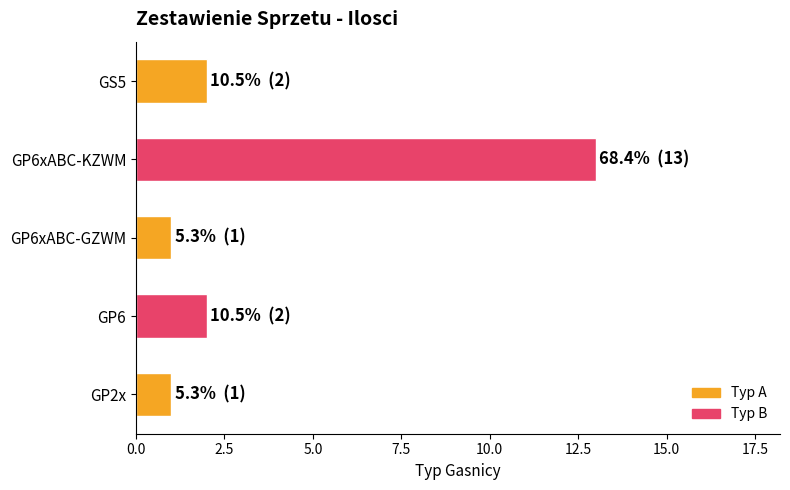

Approximately how many times larger is the value at GP6xABC-KZWM compared to GS5?

6.5